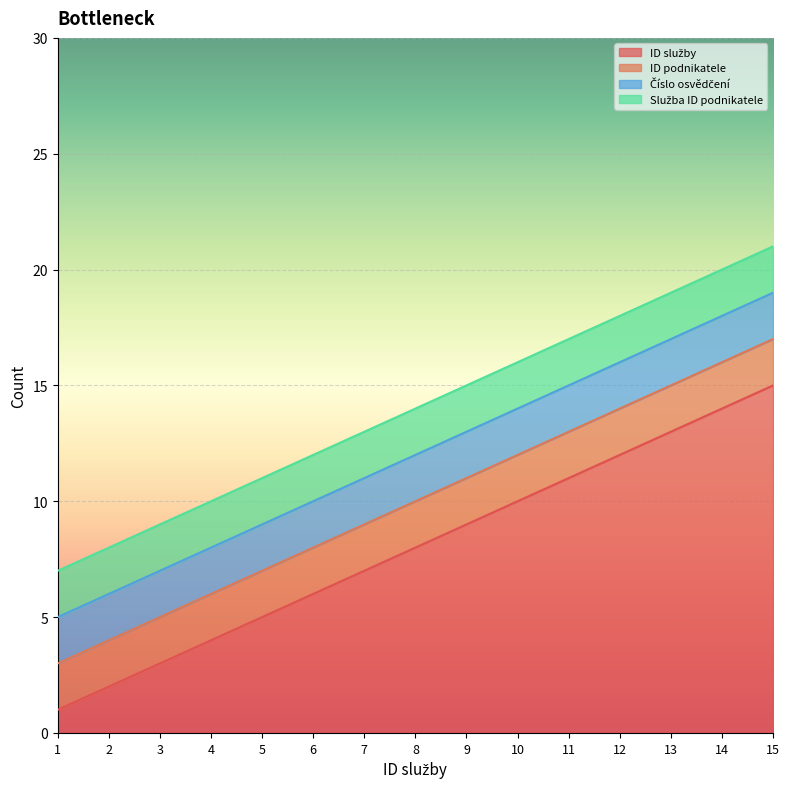

List the labels in order of Služba ID podnikatele value, largest first.

1, 2, 3, 4, 5, 6, 7, 8, 9, 10, 11, 12, 13, 14, 15